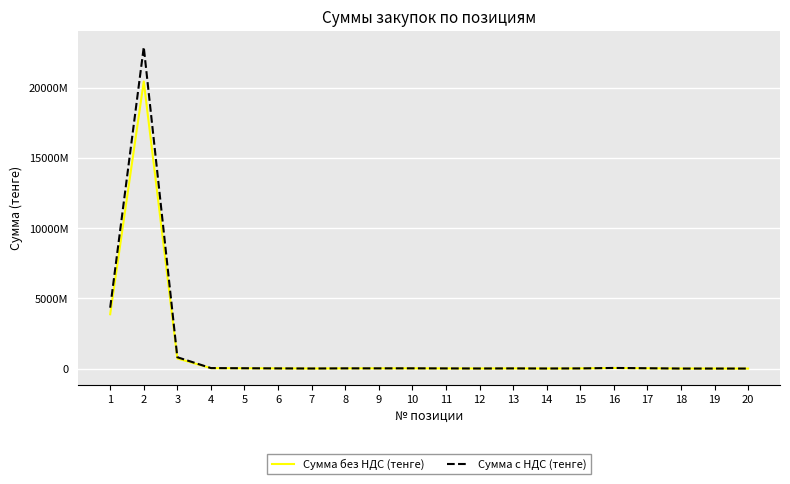

Reading left to right, transcribe all the data shown in this chart.

Сумма без НДС (тенге): 1=3869564117.0	2=20450244299.0	3=720187623.0	4=30000000.0	5=20000000.0	6=10000000.0	7=3000000.0	8=13000000.0	9=13000000.0	10=15000000.0	11=9000000.0	12=4000000.0	13=10000000.0	14=3200000.0	15=10000000.0	16=38000000.0	17=20000000.0	18=863762.9	19=2154.5	20=3752.7
Сумма с НДС (тенге): 1=4333911811.0	2=22904273614.9	3=806610137.8	4=33600000.0	5=22400000.0	6=11200000.0	7=3360000.0	8=14560000.0	9=14560000.0	10=16800000.0	11=10080000.0	12=4480000.0	13=11200000.0	14=3584000.0	15=11200000.0	16=42560000.0	17=22400000.0	18=967414.4	19=2413.0	20=4203.0